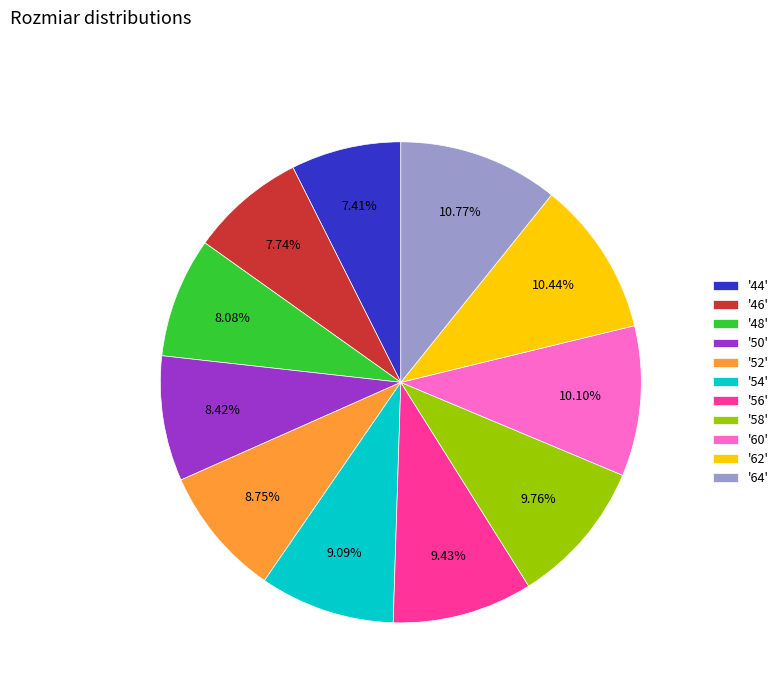

Combined, do '50' and '62' account for over 50%?

No